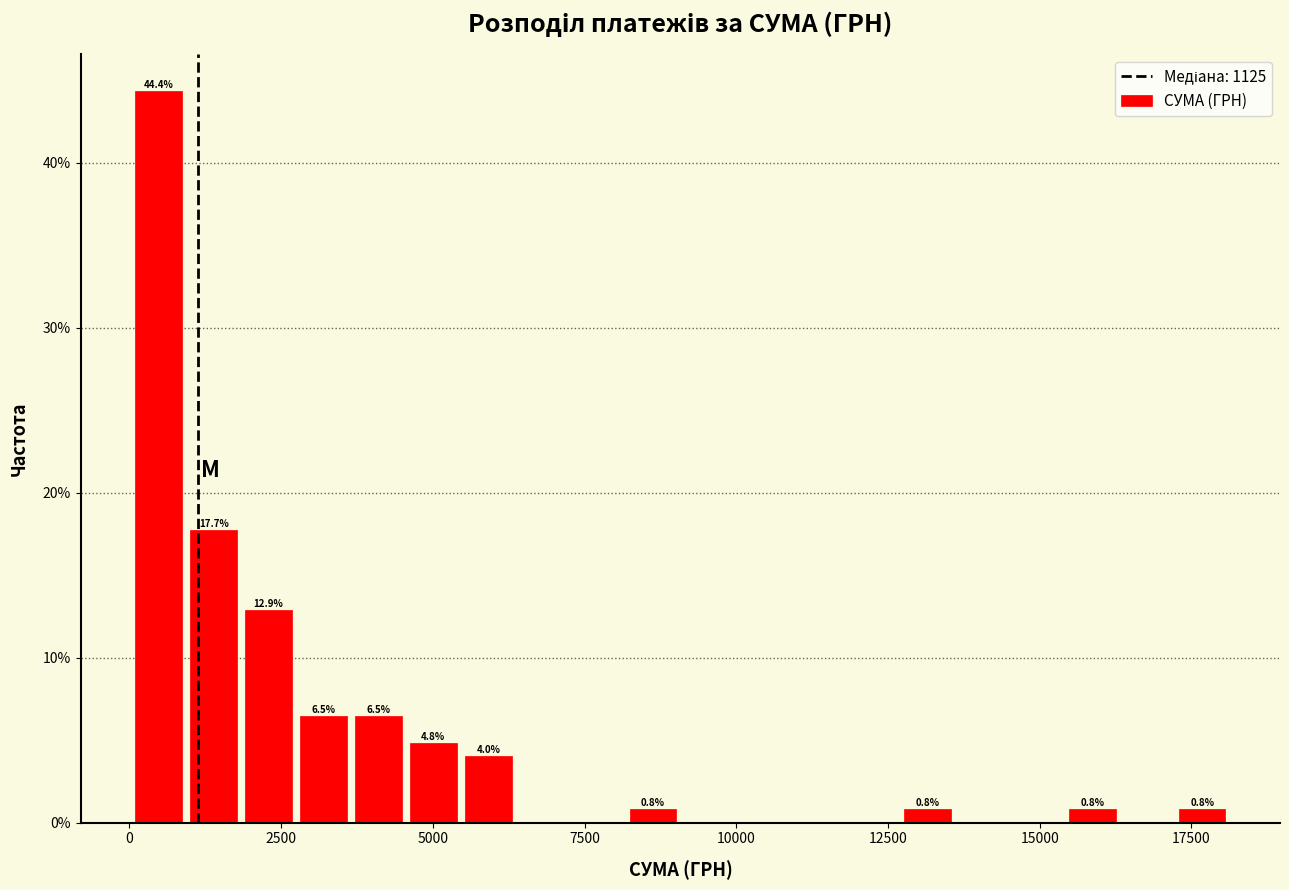

Around what value on the x-axis is the tallest bar? Give the approximate position of its centre, as read against the axis.

500